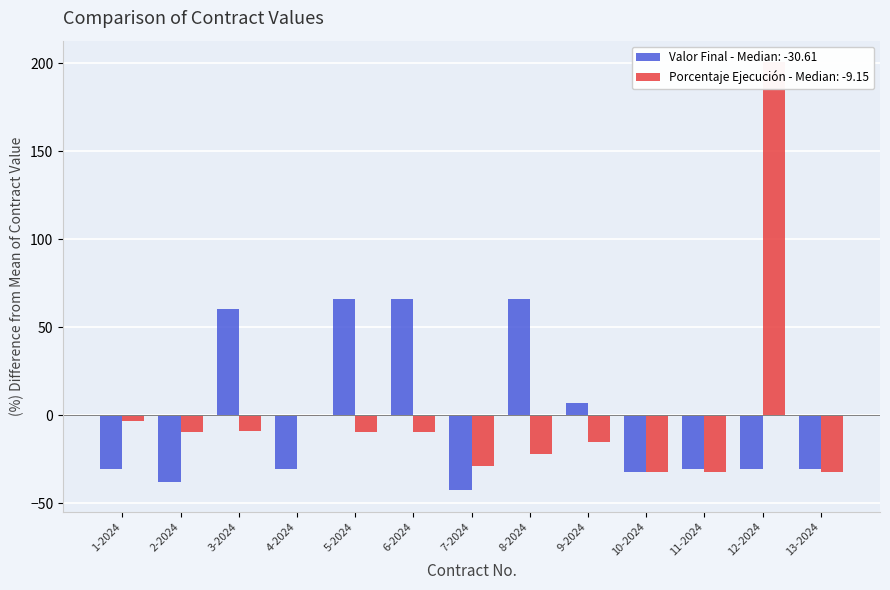

List the labels in order of value, smallest first.

7-2024, 2-2024, 10-2024, 1-2024, 4-2024, 11-2024, 12-2024, 13-2024, 9-2024, 3-2024, 5-2024, 6-2024, 8-2024